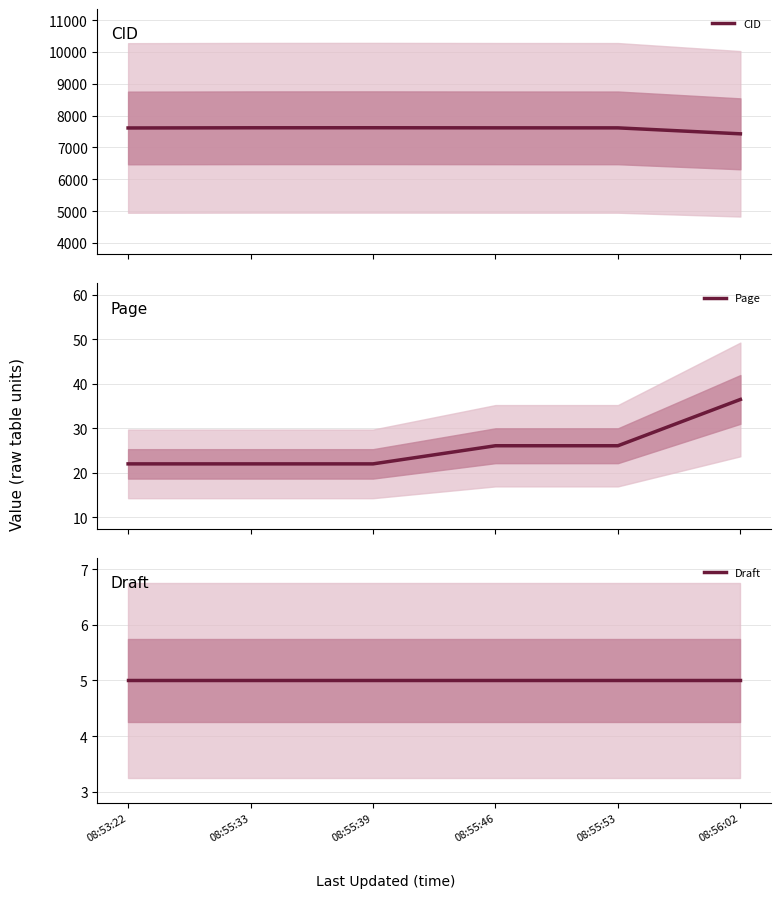

What is the total value across all series at 08:55:39?

7646.0